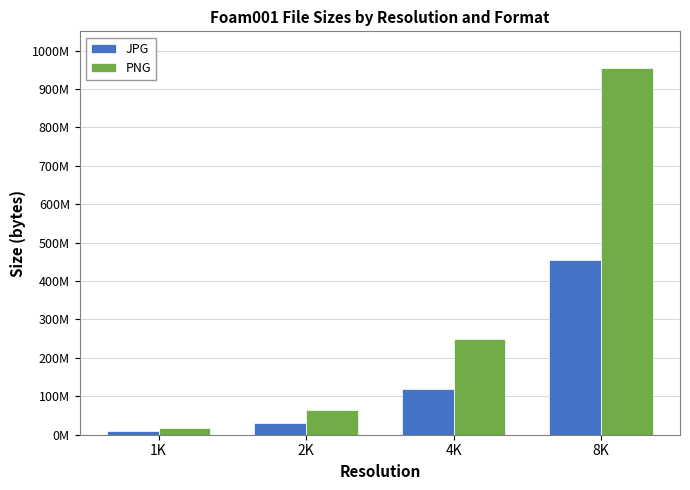

What are all the series names shown in the legend?

JPG, PNG